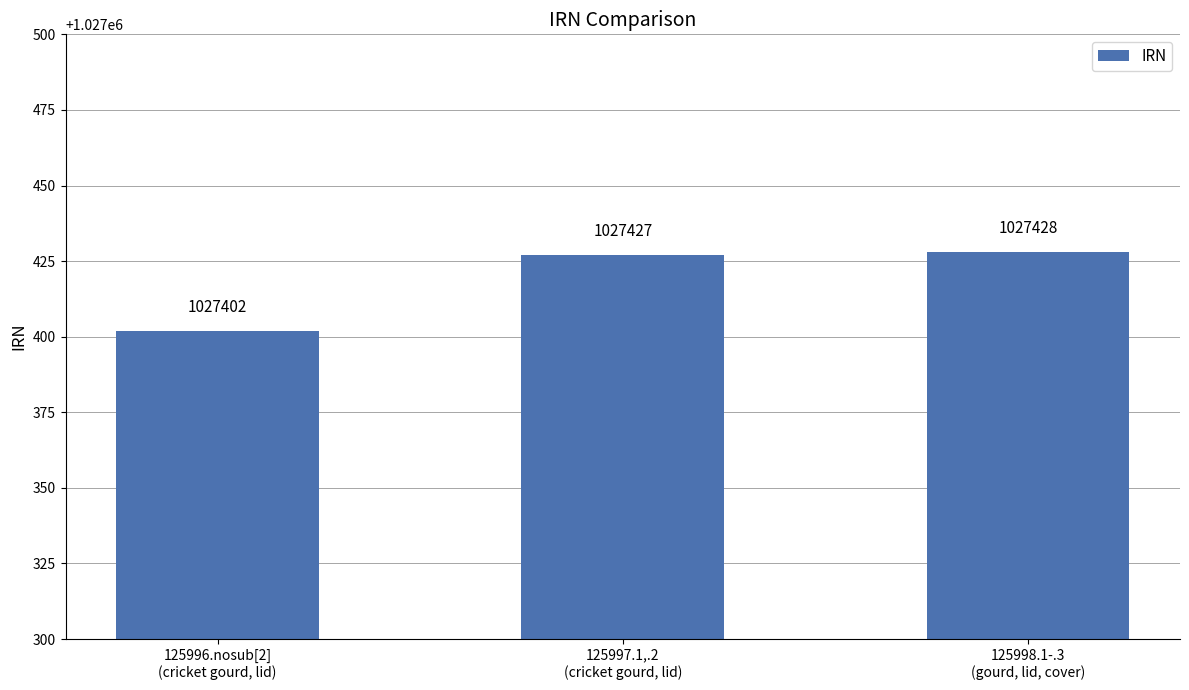

Approximately how many times larger is the value at 125996.nosub[2]
(cricket gourd, lid) compared to 125997.1,.2
(cricket gourd, lid)?

1.0